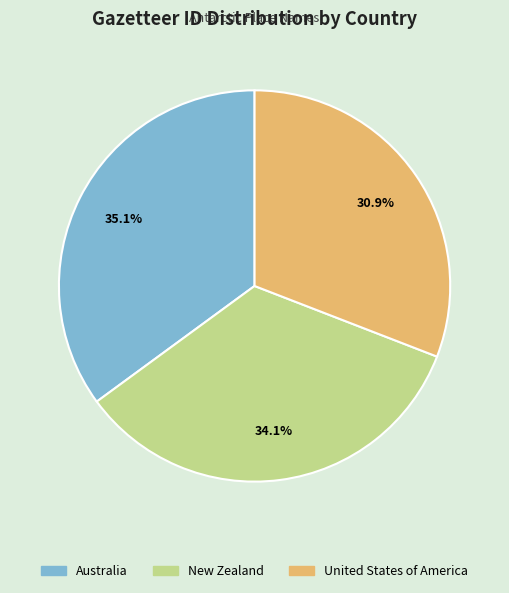

What percentage is the United States of America slice, to the nearest percent?

31%